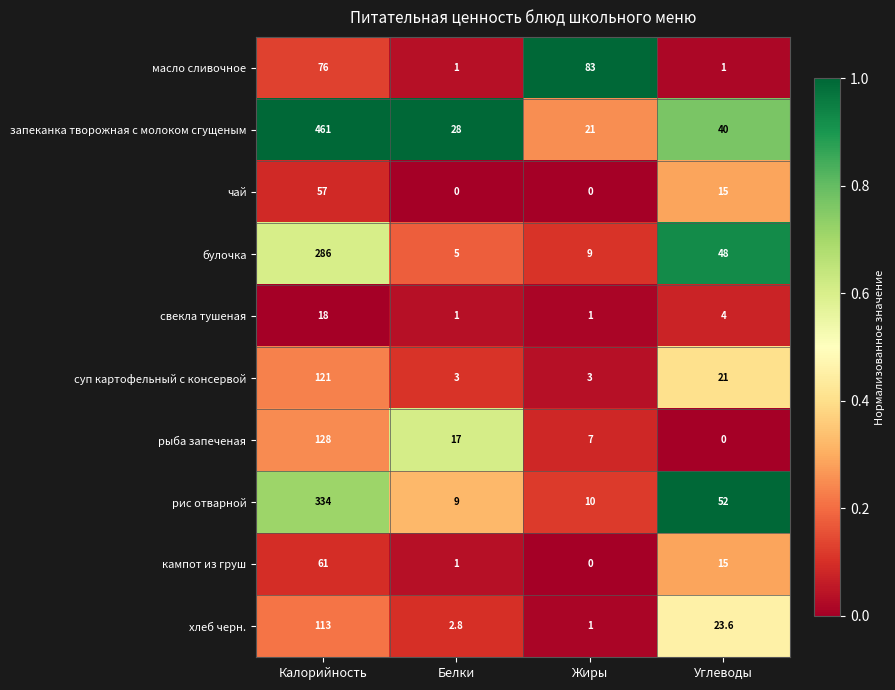

What is the difference between the highest and lowest values at Калорийность?

443.0